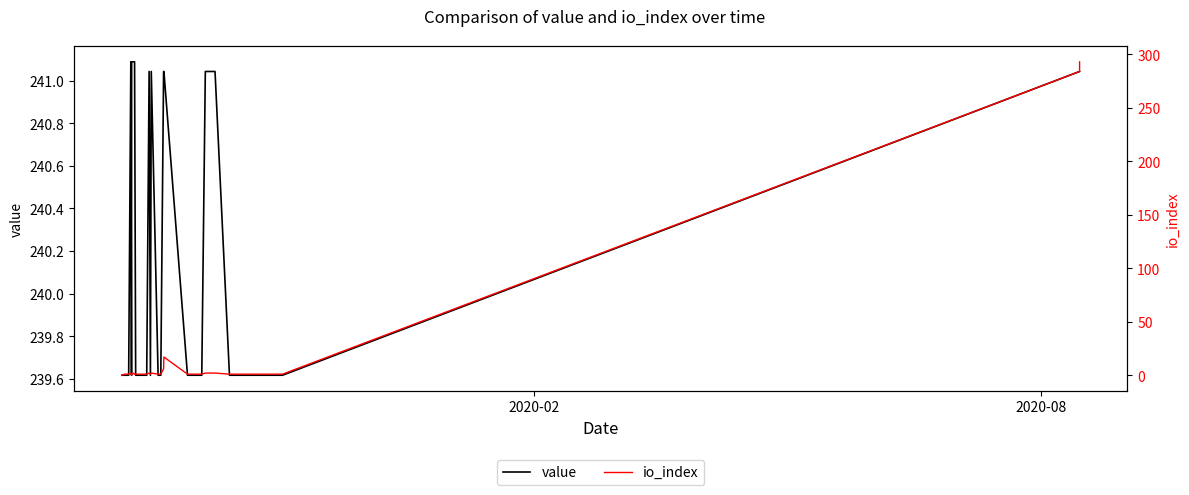

How many categories are shown in the chart?

40